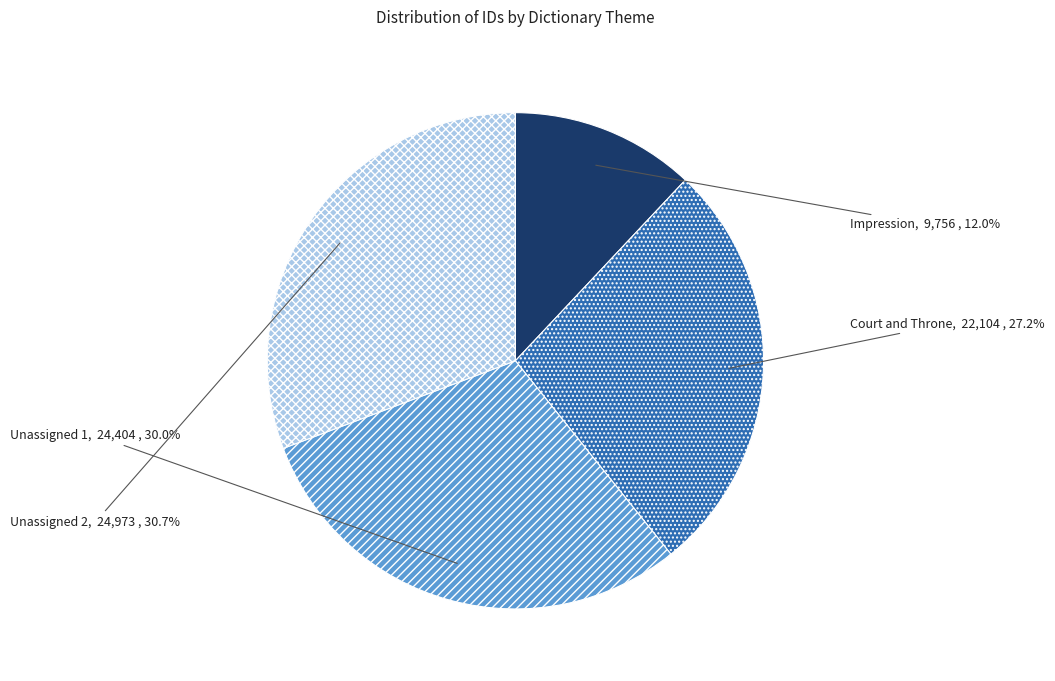

Is it true that Impression is 20% of the pie?

False